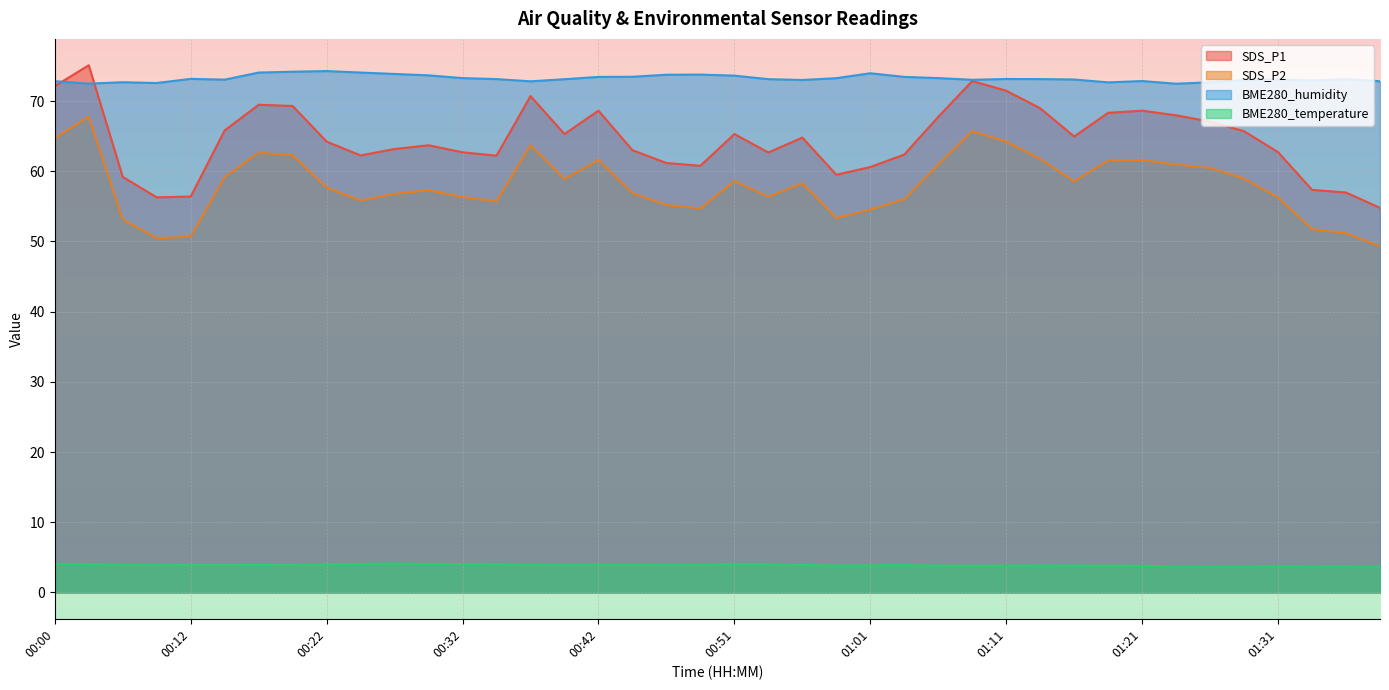

True or false: BME280_temperature and BME280_humidity intersect in this chart.

False